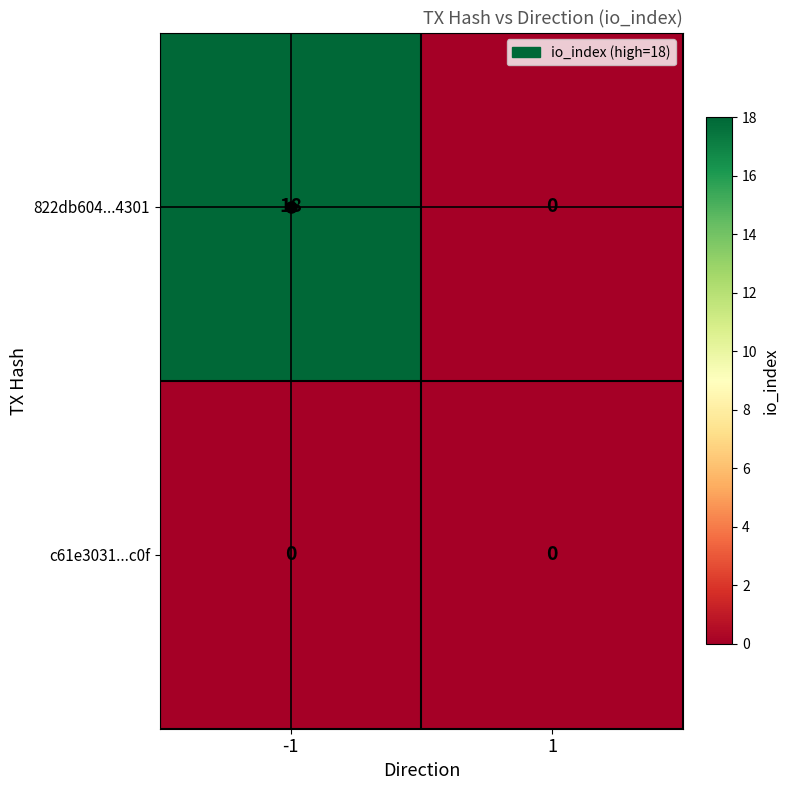

Which series has the widest spread of values?

822db604...4301